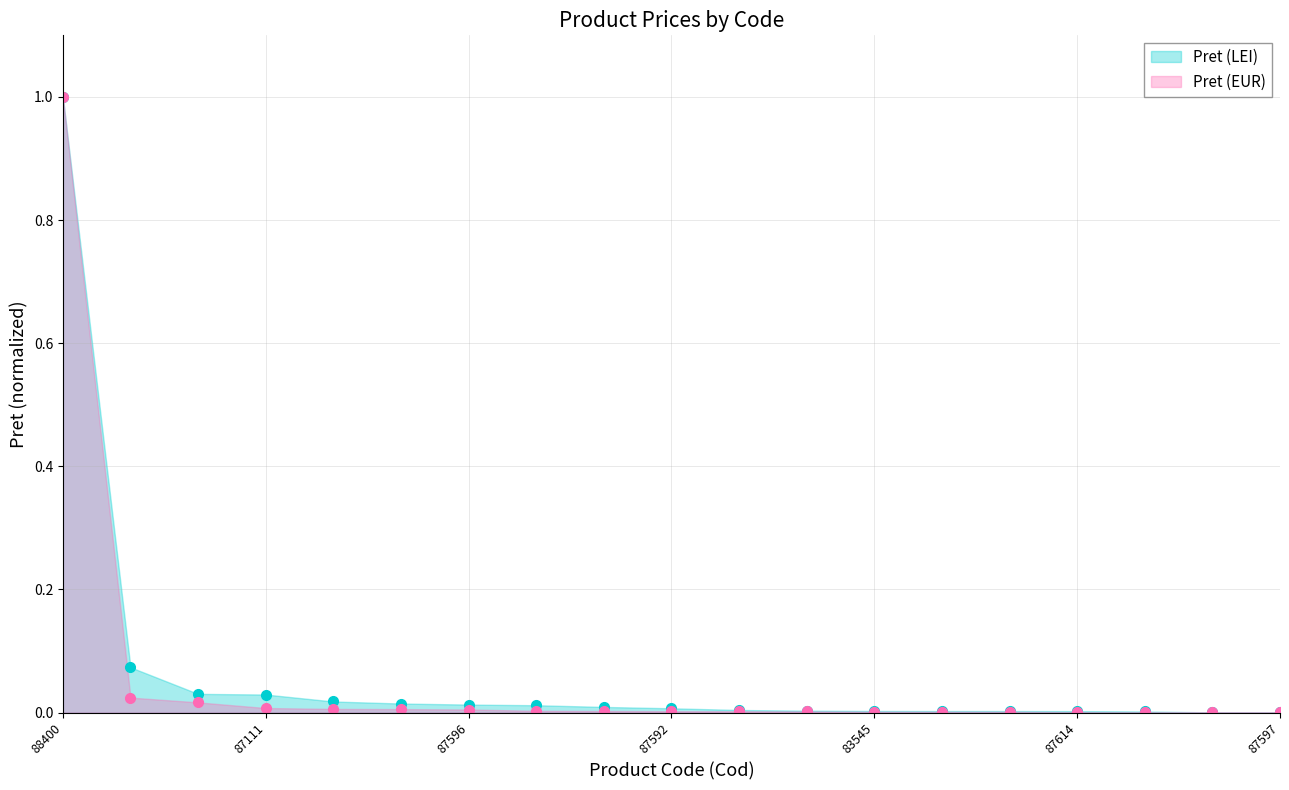

True or false: Pret (LEI) has more than 2 interior local peaks.

False